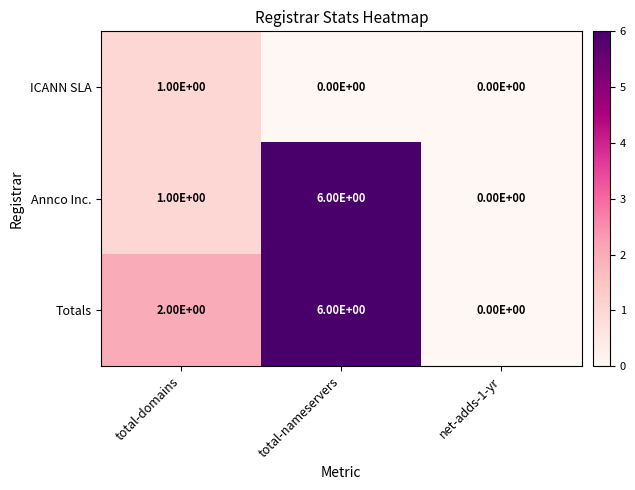

At which category is the sum across all series the highest?

total-nameservers